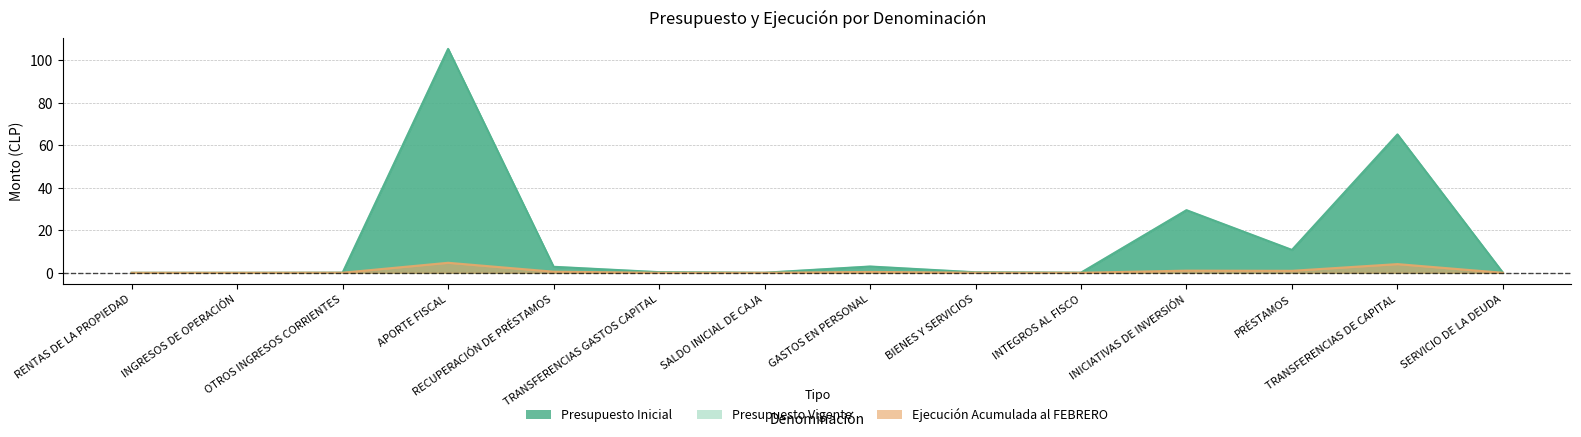

Which series changed the most between INTEGROS AL FISCO and SERVICIO DE LA DEUDA?

Presupuesto Inicial